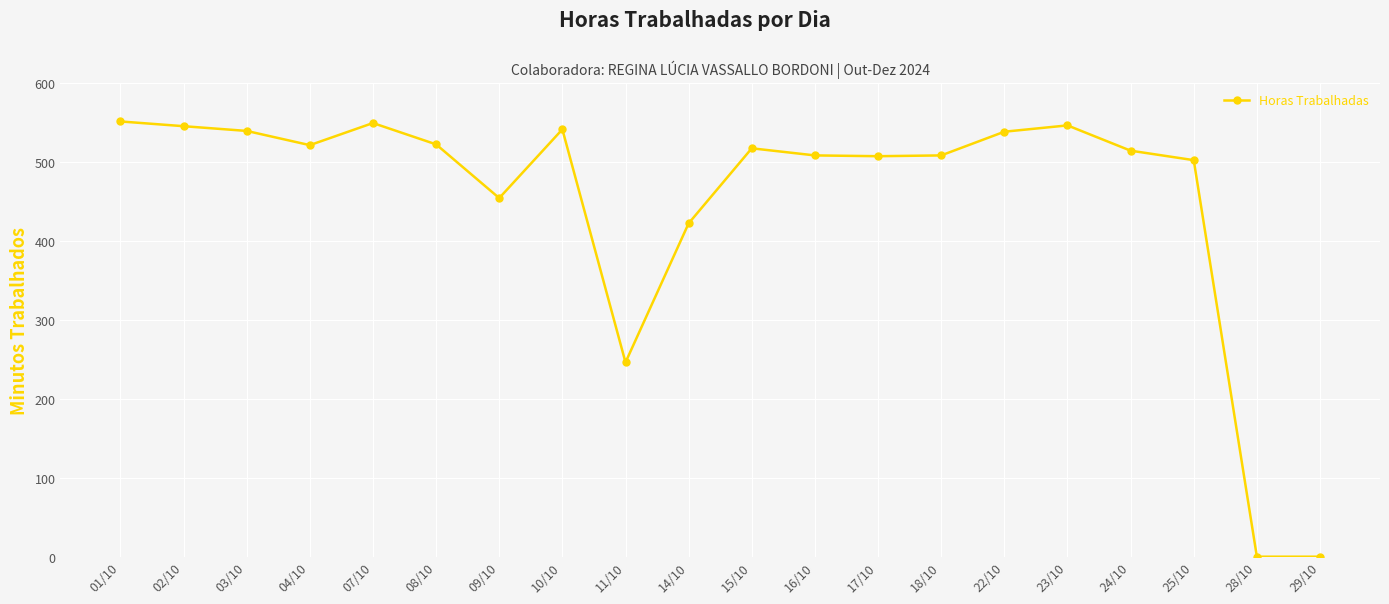

At which label does the data first exceed 517?

01/10